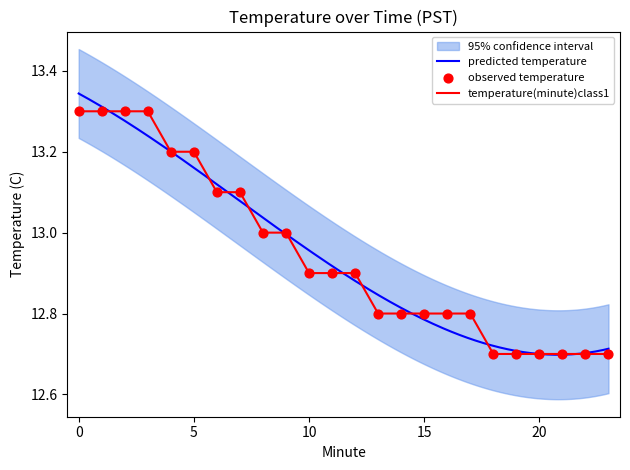

What is the ratio of the value at 14 to the value at 7?

1.0